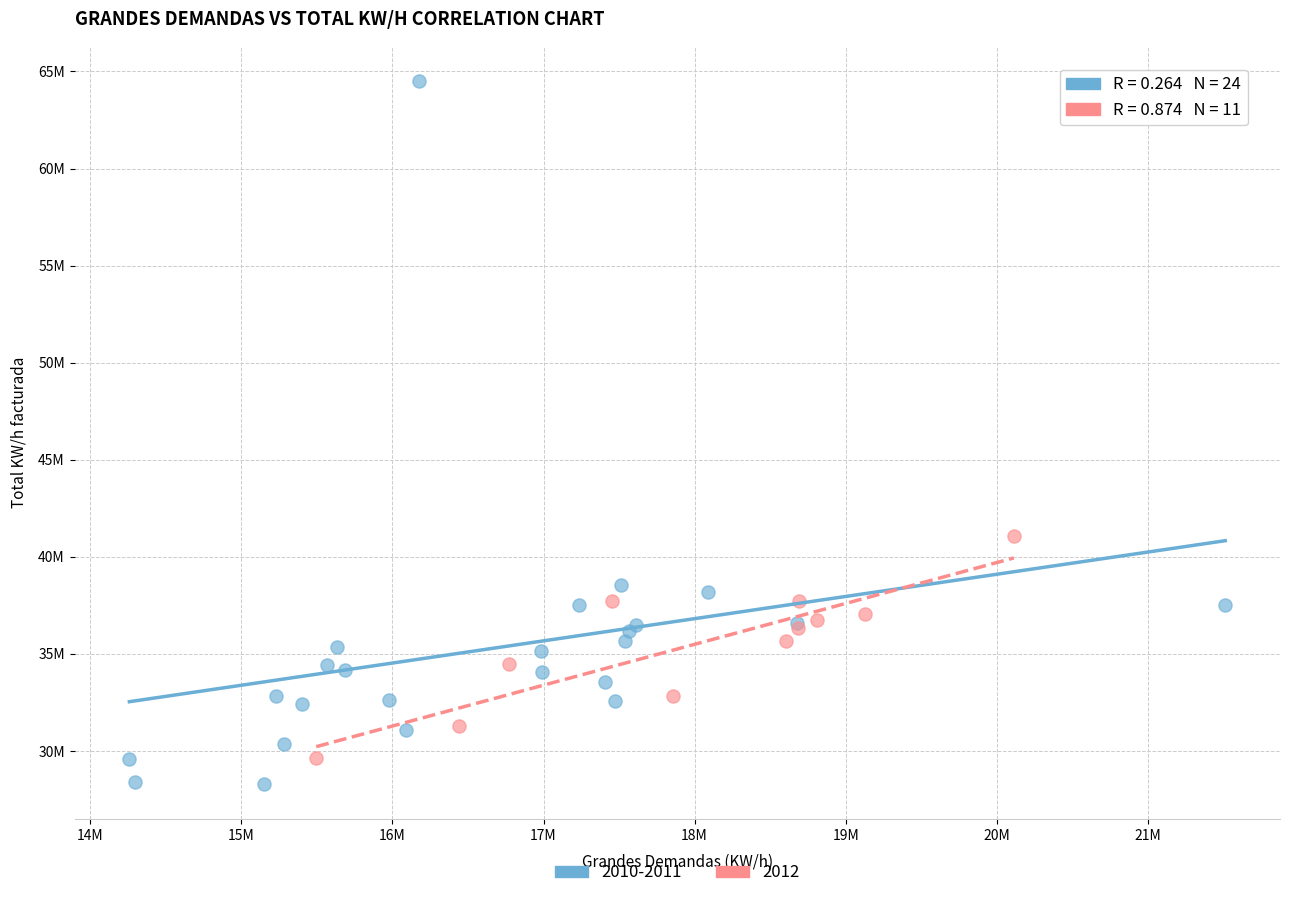

What are all the series names shown in the legend?

2010-2011, 2012